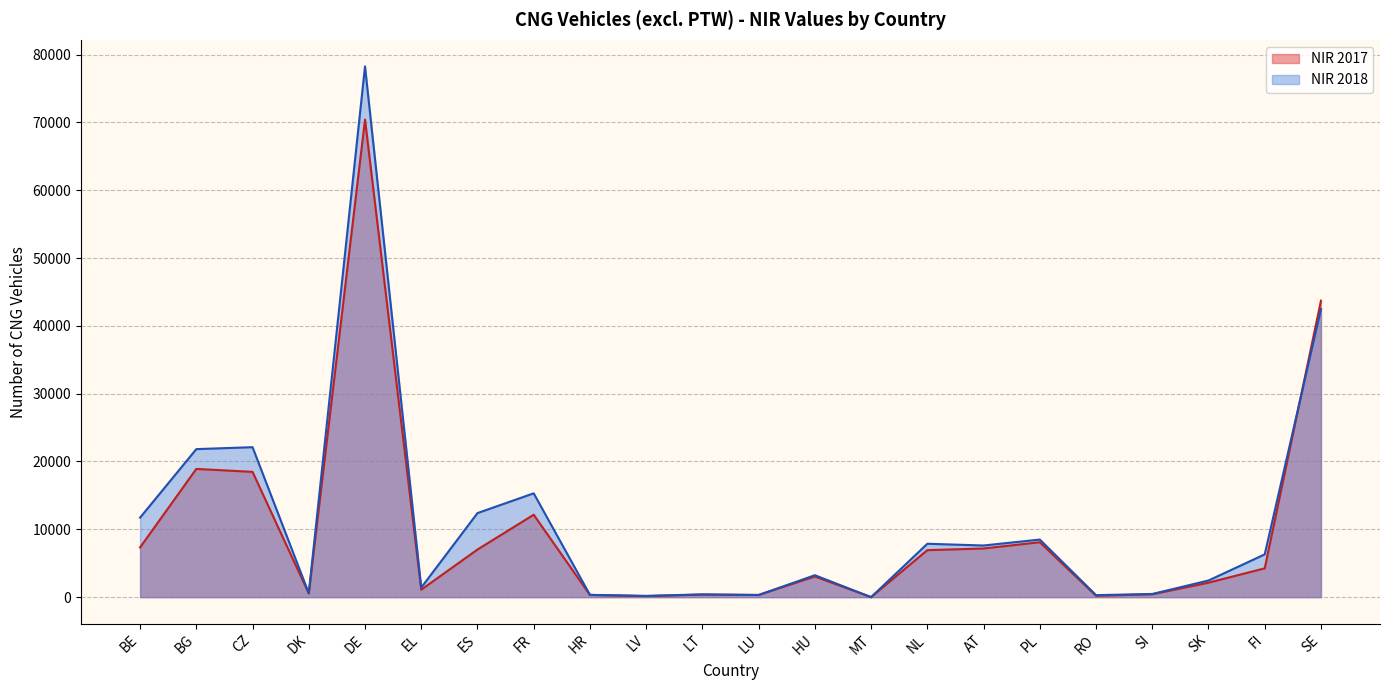

Which series has the widest spread of values?

NIR 2018